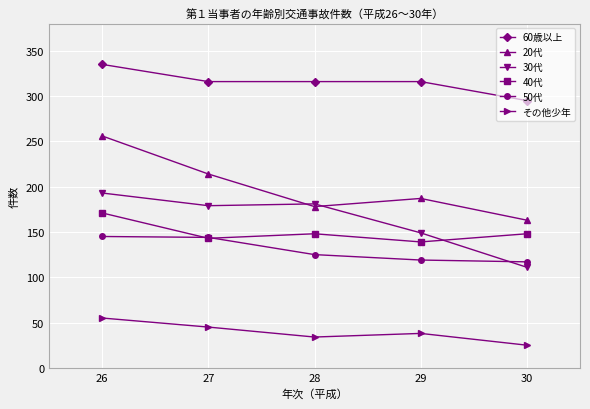

What is the approximate value of 30代 at 26, to the nearest 10?

190